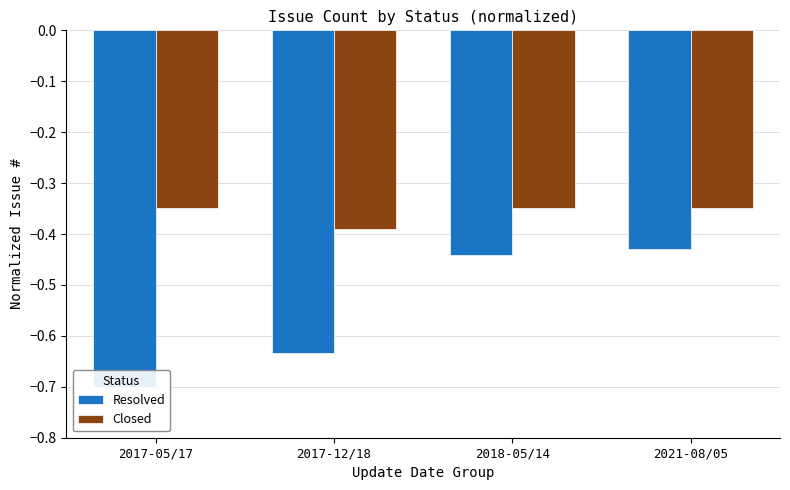

Reading right to left, what are all the values shown in this chart?

Resolved: -0.4	-0.4	-0.6	-0.7
Closed: -0.3	-0.3	-0.4	-0.3